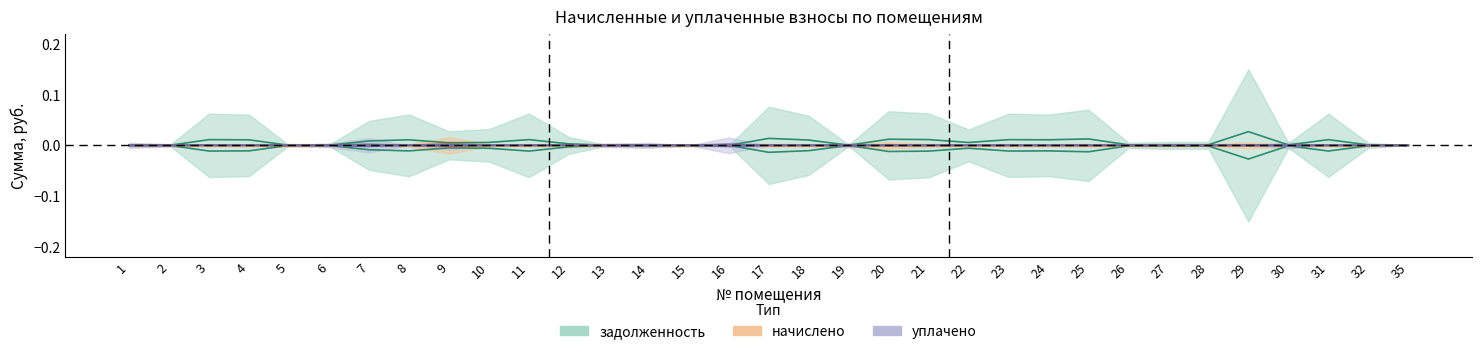

At which label does задолженность reach its minimum?

1